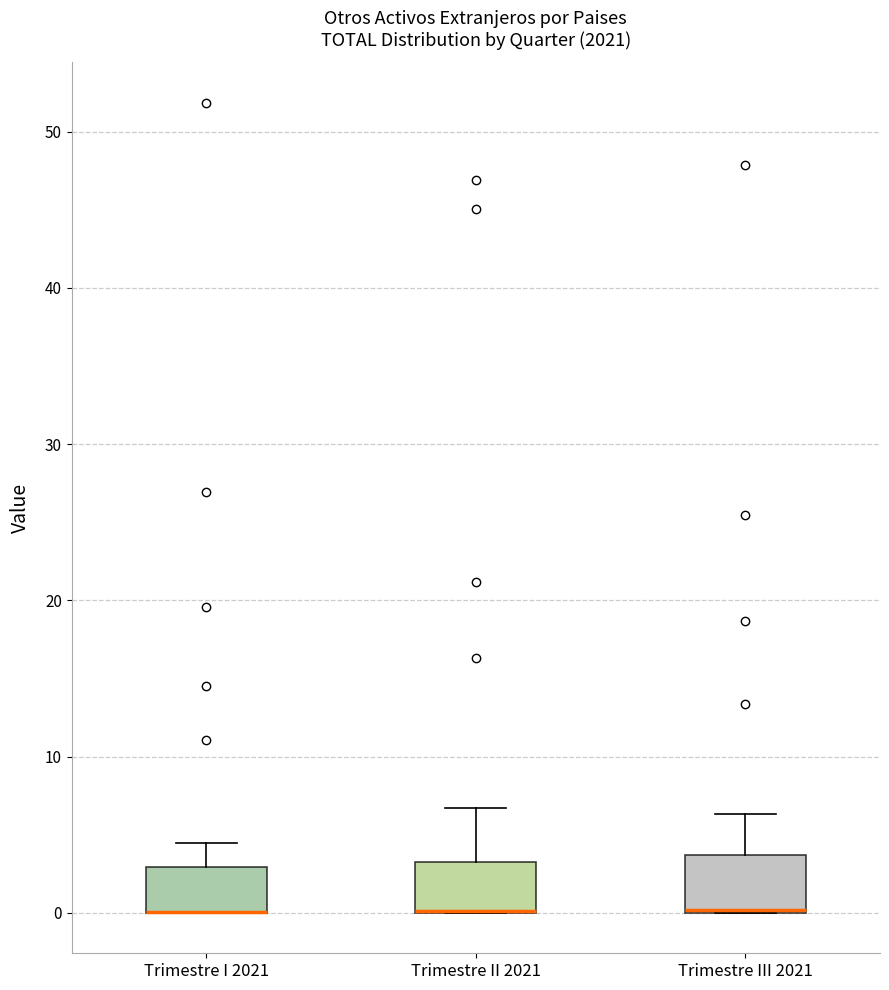

Reading left to right, read every box against the y-axis: the position of its median line, the range the box covers, and the ends of its whiskers. The values are not printed on the chart, so give them approximately, as read against the axis.

Trimestre I 2021: median 0 (drawn on the box's lower edge), box 0 to 3, whiskers 0 to 4
Trimestre II 2021: median 0 (drawn on the box's lower edge), box 0 to 3, whiskers 0 to 7
Trimestre III 2021: median 0 (drawn on the box's lower edge), box 0 to 4, whiskers 0 to 6